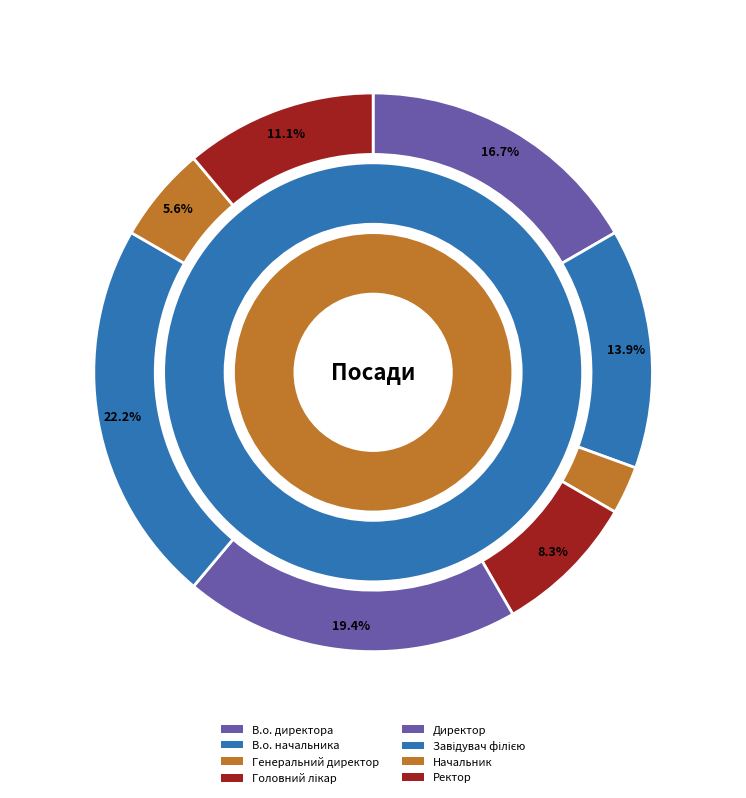

How many segments does this pie chart have?

8